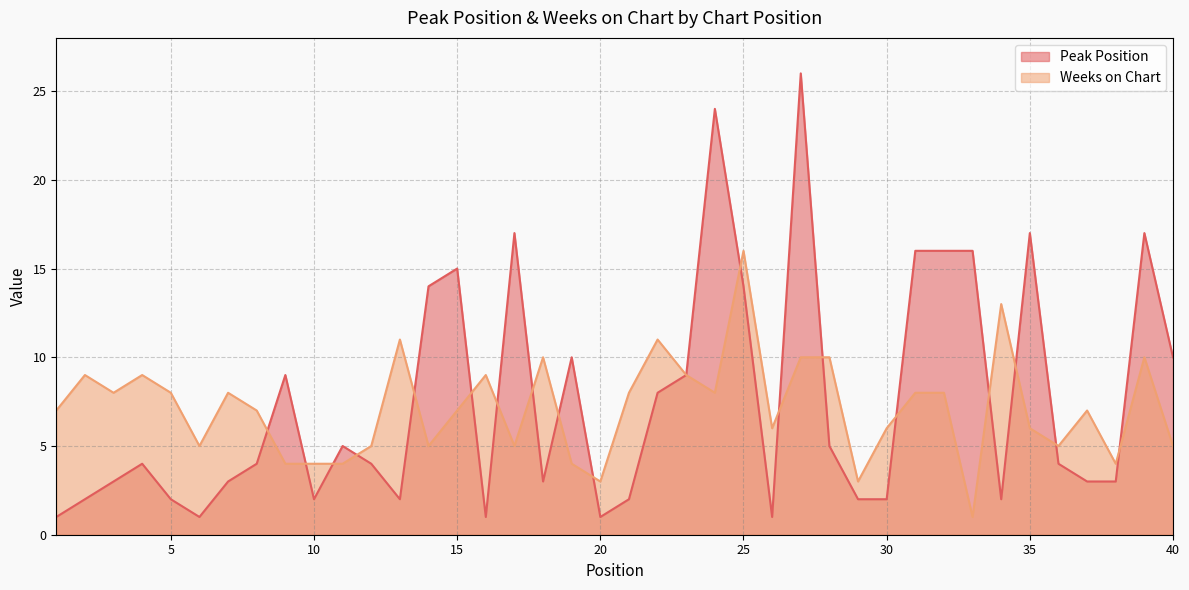

List the series in order of their peak value, highest first.

Peak Position, Weeks on Chart